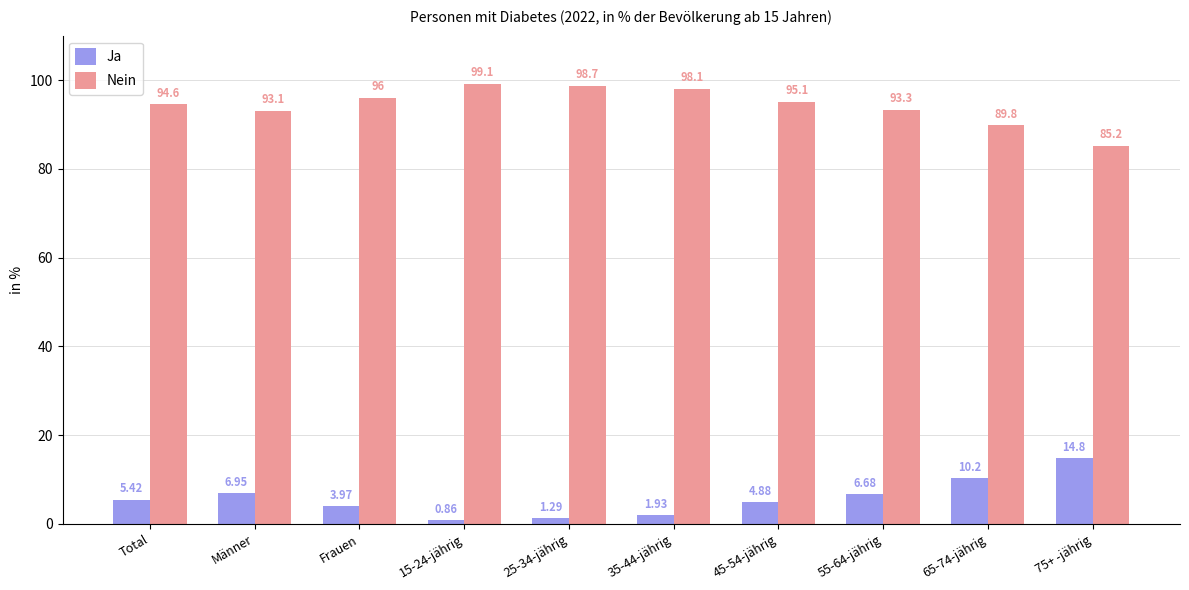

What is the sum of all Ja values?

57.1